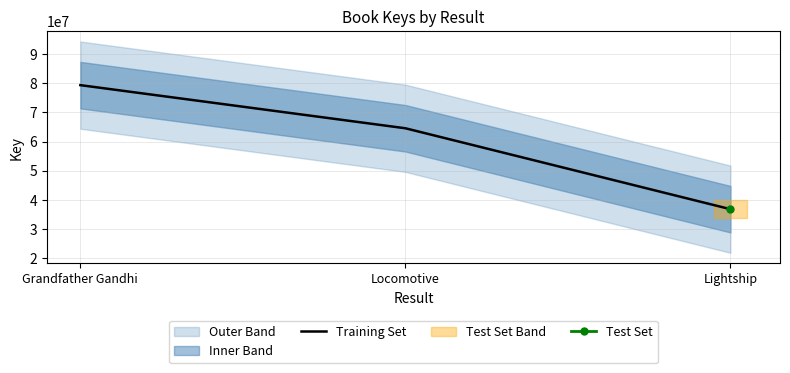

Rank the categories by value from lowest to highest.

Lightship, Locomotive, Grandfather Gandhi